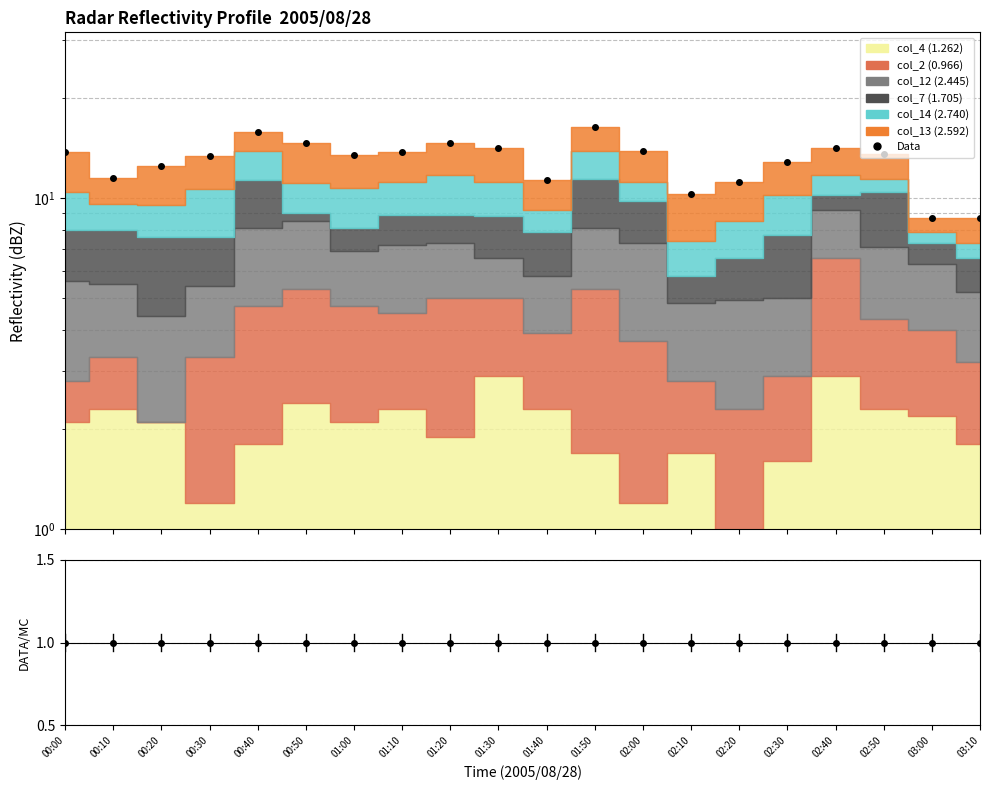

List the labels in order of value, largest first.

01:50, 00:40, 00:50, 01:20, 01:30, 02:40, 02:00, 00:00, 01:10, 02:50, 01:00, 00:30, 02:30, 00:20, 00:10, 01:40, 02:20, 02:10, 03:00, 03:10